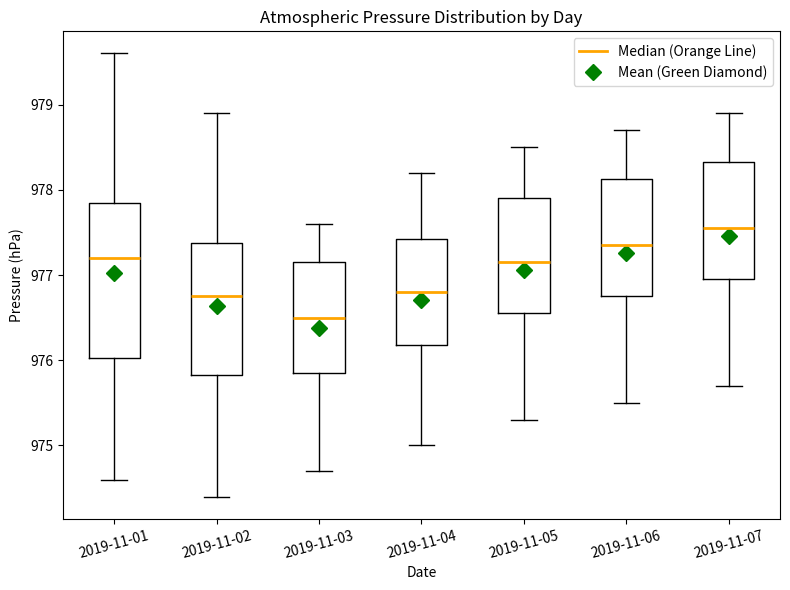

Which box's median line is the lowest?

2019-11-03